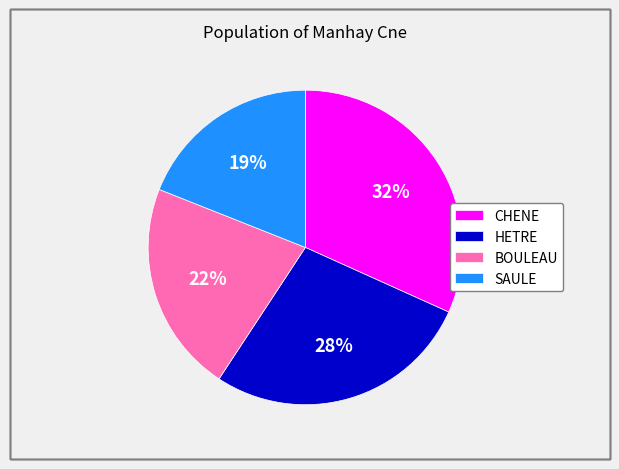

Rank the categories by value from highest to lowest.

CHENE, HETRE, BOULEAU, SAULE